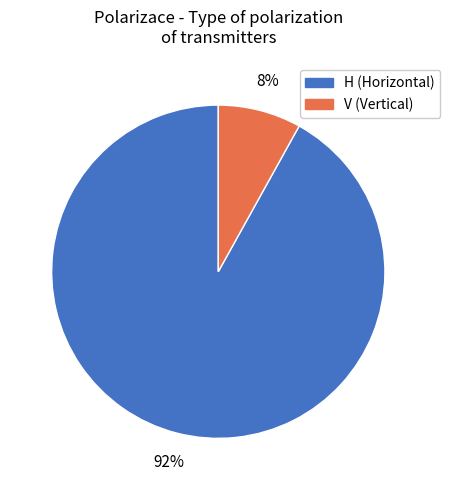

To the nearest percent, what percentage of the pie is H?

92%